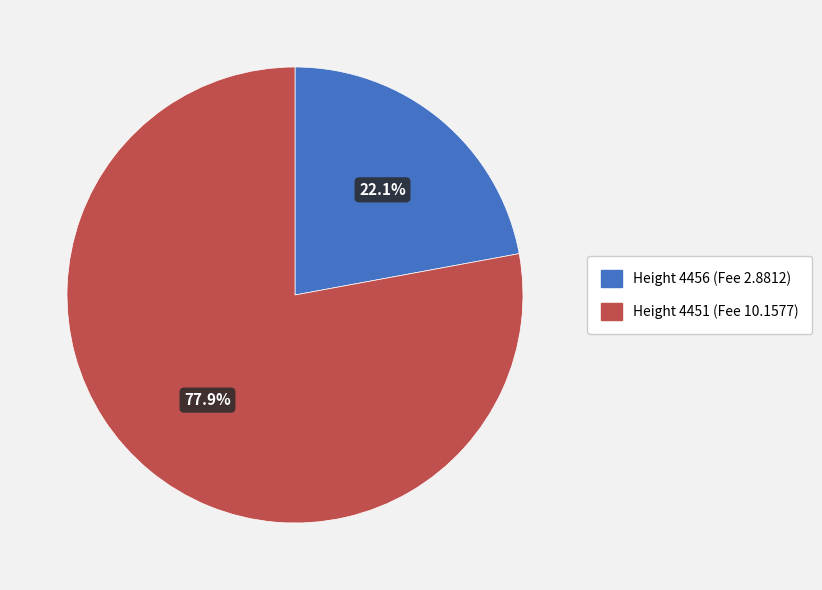

Rank the categories by value from highest to lowest.

Height 4451 (Fee 10.1577), Height 4456 (Fee 2.8812)